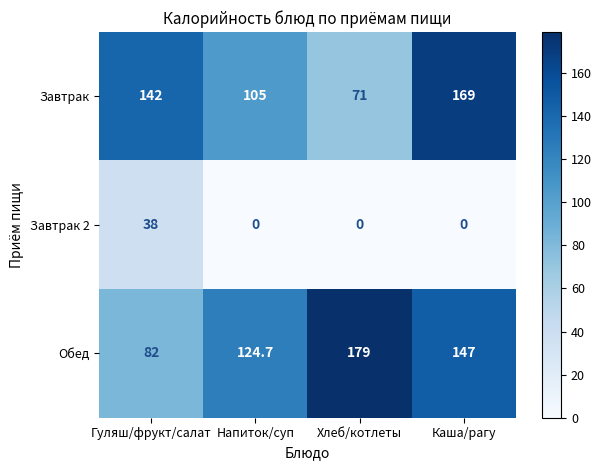

Which series has the widest spread of values?

Завтрак